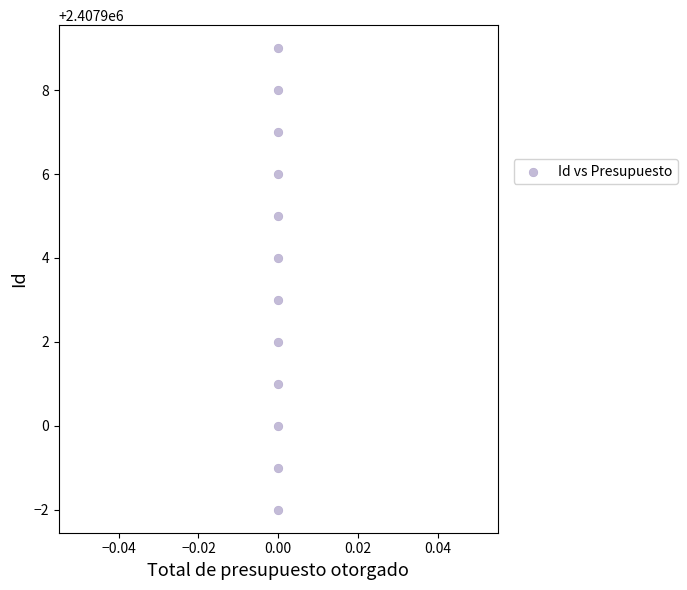

What is the average Y value?

2407904